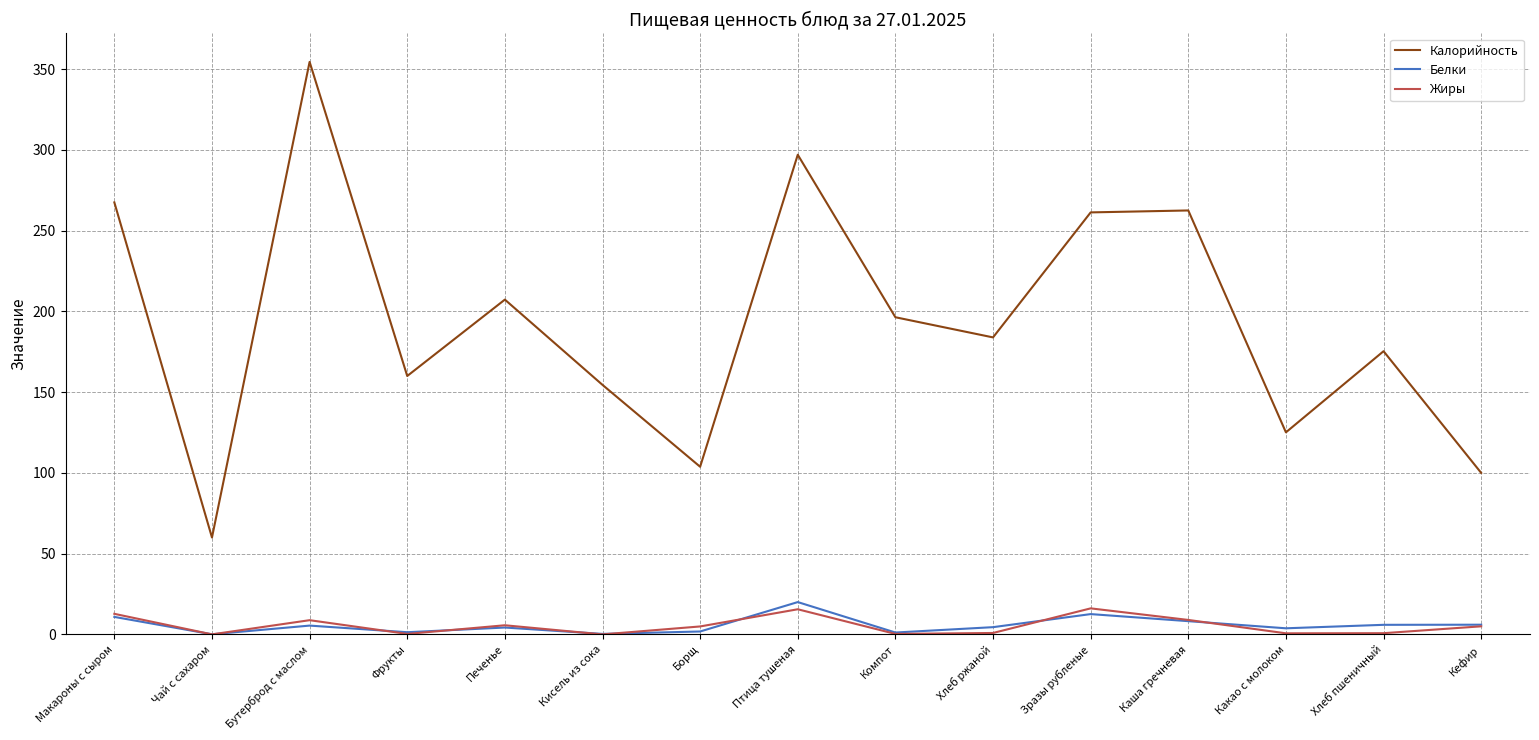

Is it true that Жиры equals 0.0 at Кисель из сока?

True